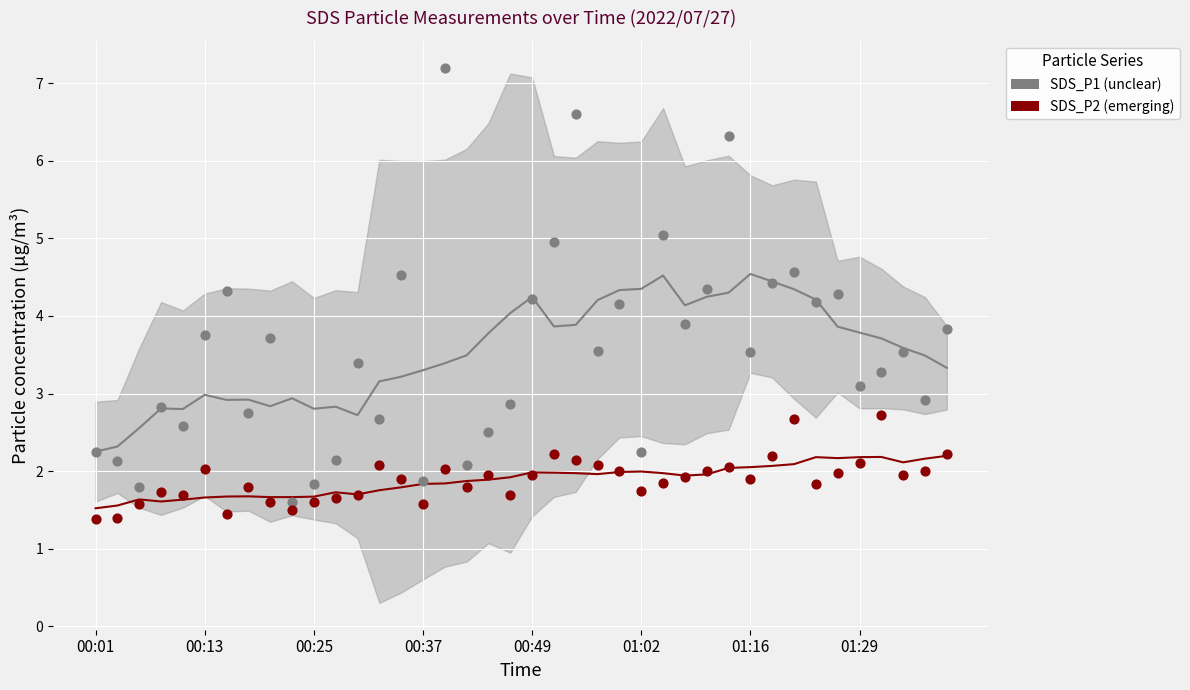

Across all data points, what is the range of Y values (max minus min)?

5.8